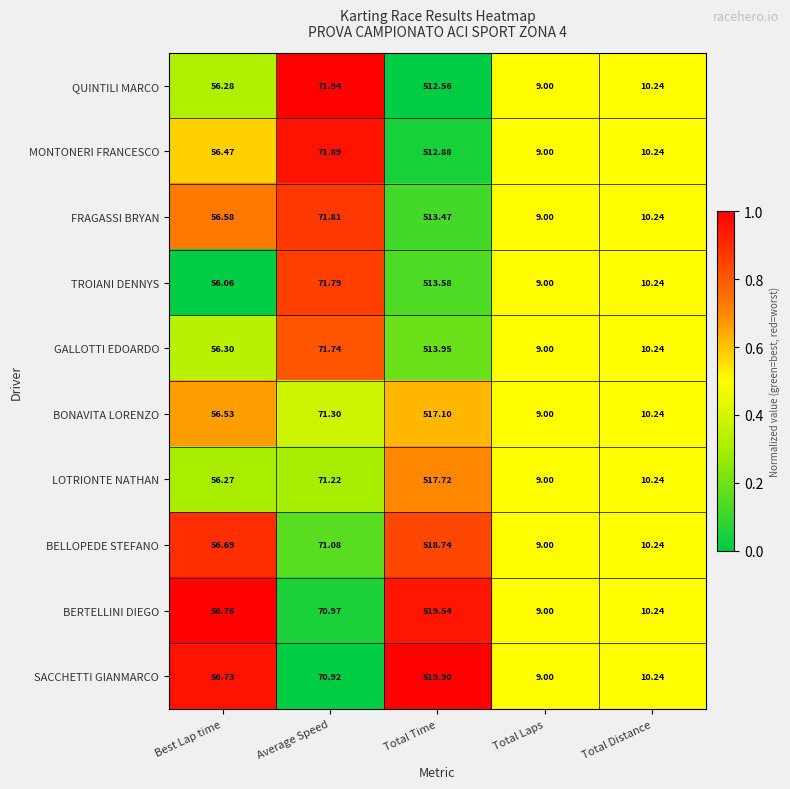

At which category is the sum across all series the highest?

Total Time